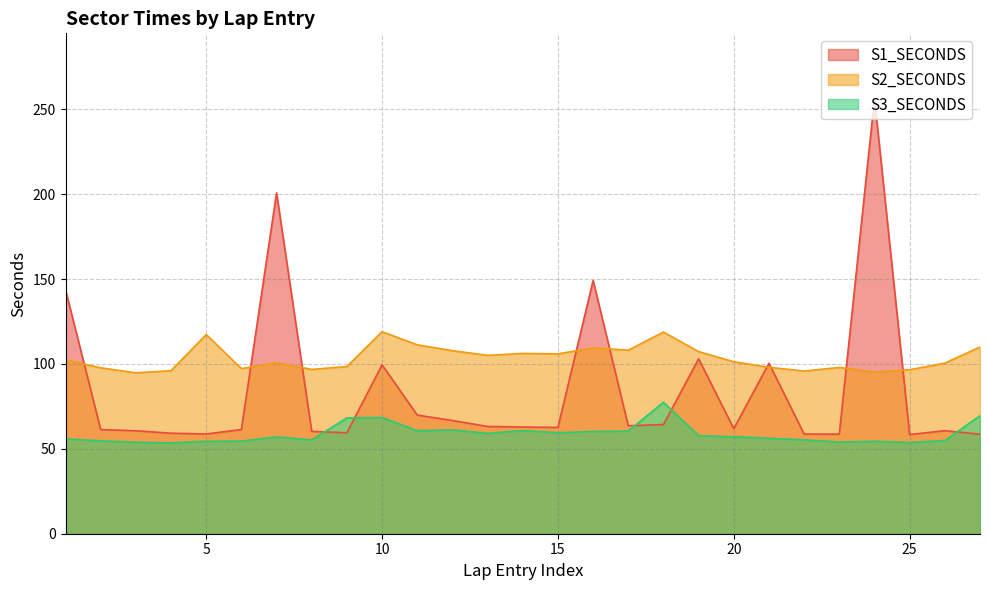

What is the sum of all S2_SECONDS values?

2796.2